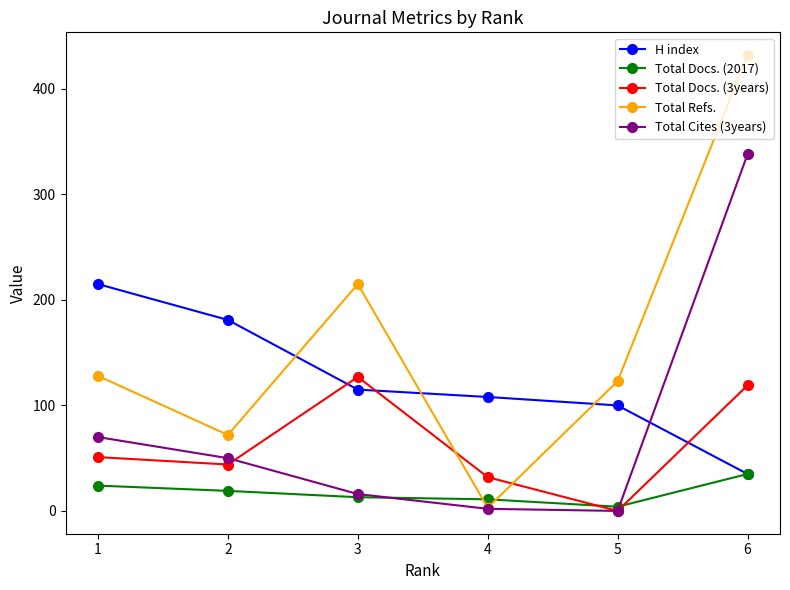

What are all the series names shown in the legend?

H index, Total Docs. (2017), Total Docs. (3years), Total Refs., Total Cites (3years)